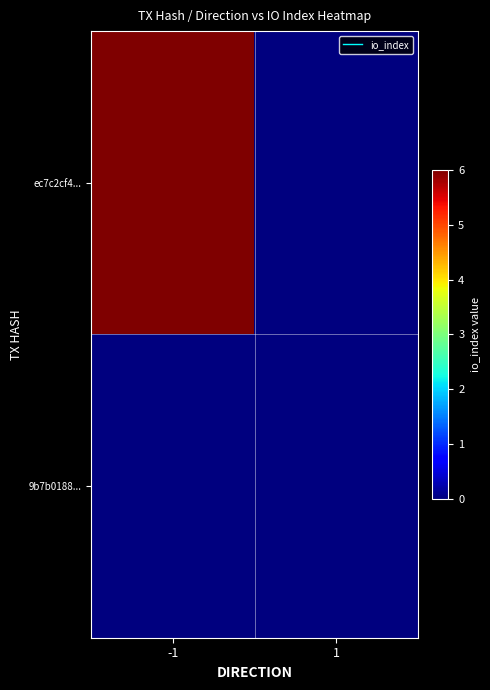

Reading right to left, transcribe all the data shown in this chart.

ec7c2cf4...: 1=0	-1=6
9b7b0188...: 1=0	-1=0